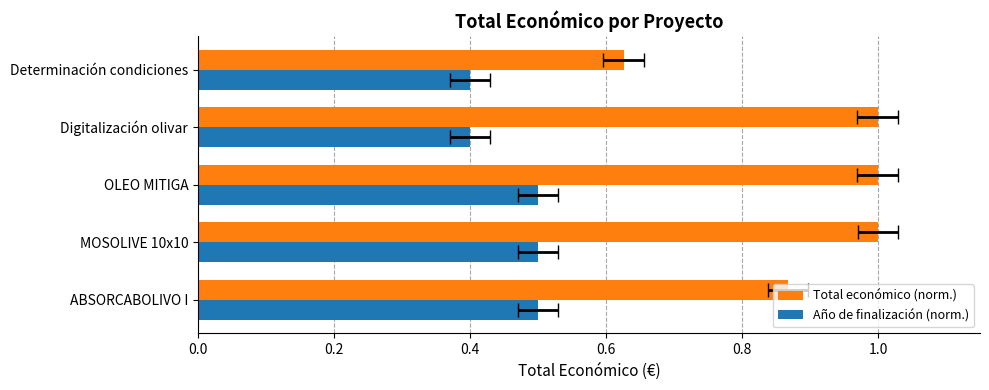

What is the value of the Año de finalización (norm.) bar at the 5th from the left?

0.4